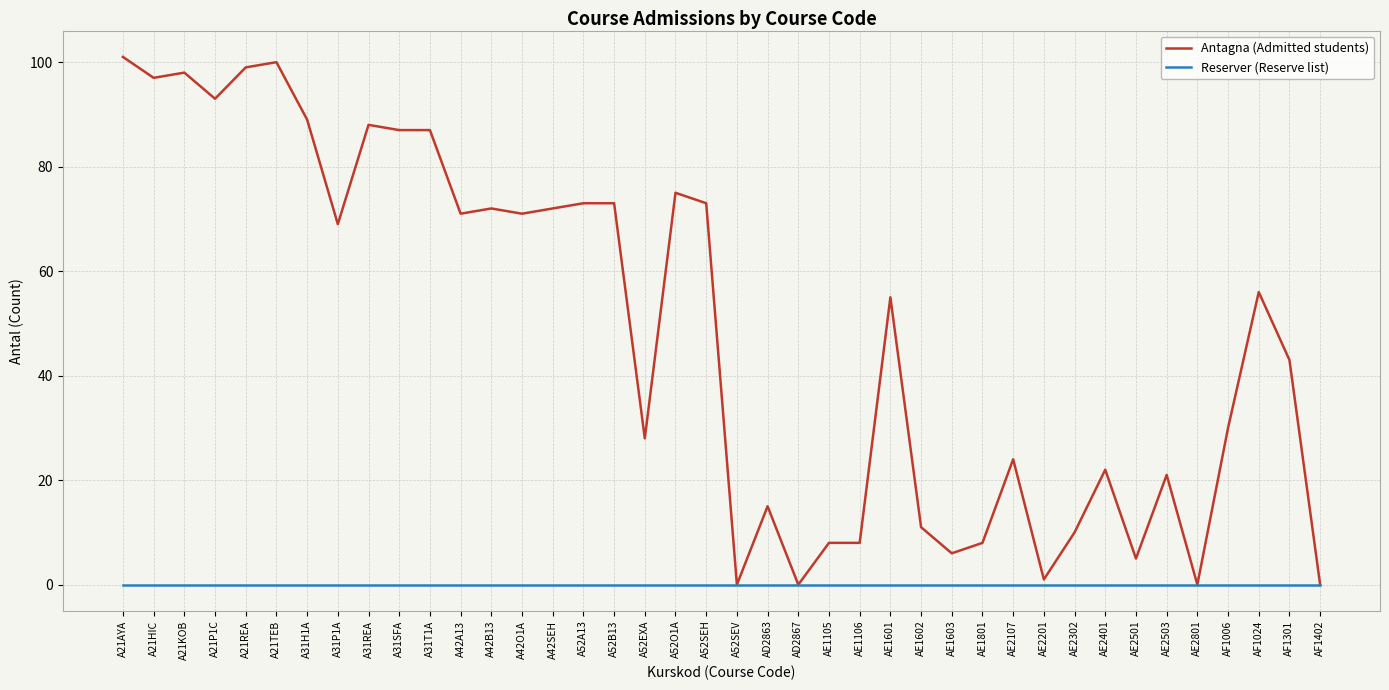

What is the difference between the highest and lowest values at A21HIC?

97